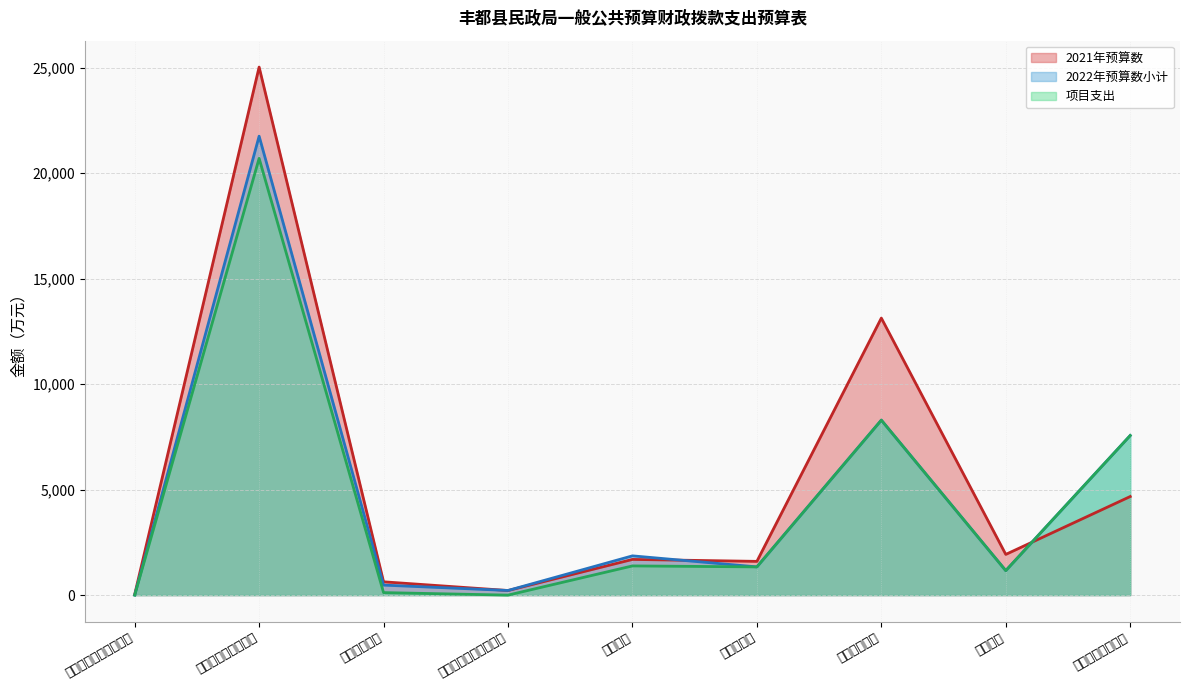

Which series has the largest range (max minus min)?

2021年预算数